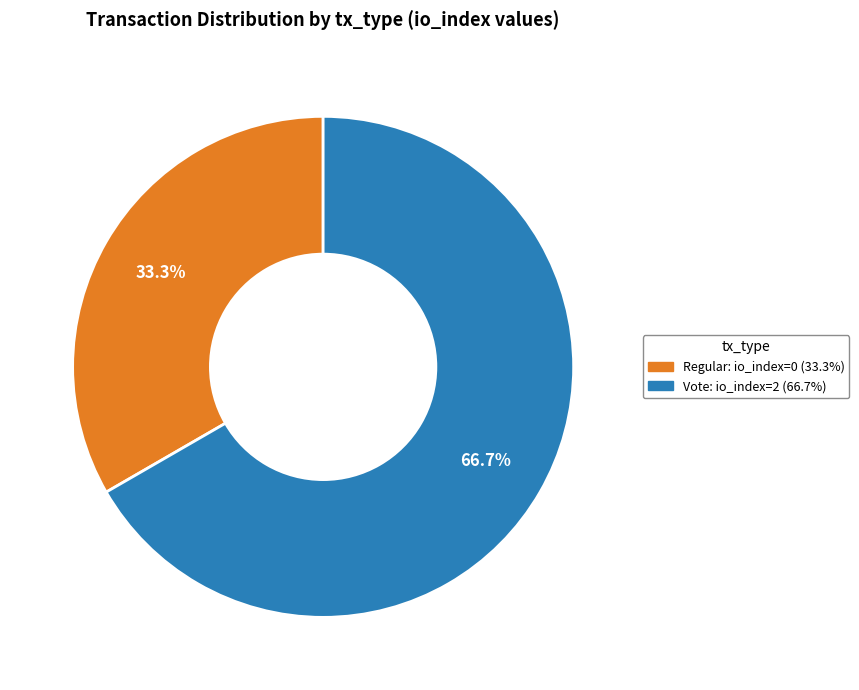

Approximately how many times larger is the value at Vote compared to Regular?

2.0